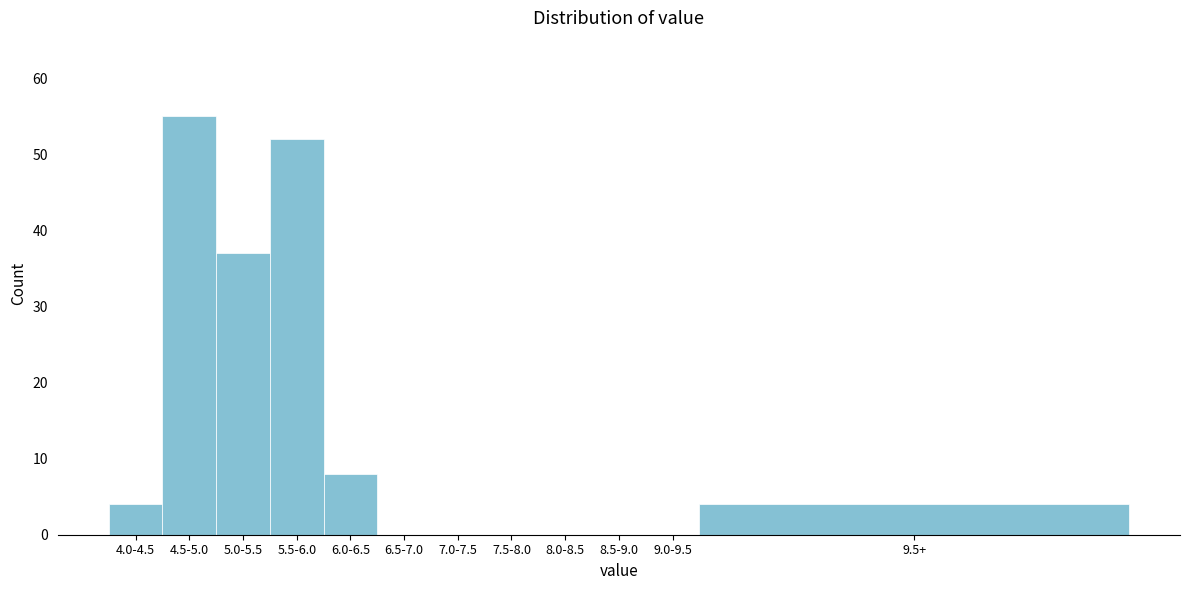

Reading left to right, transcribe all the data shown in this chart.

4.0-4.5=4	4.5-5.0=55	5.0-5.5=37	5.5-6.0=52	6.0-6.5=8	6.5-7.0=0	7.0-7.5=0	7.5-8.0=0	8.0-8.5=0	8.5-9.0=0	9.0-9.5=0	9.5+=4